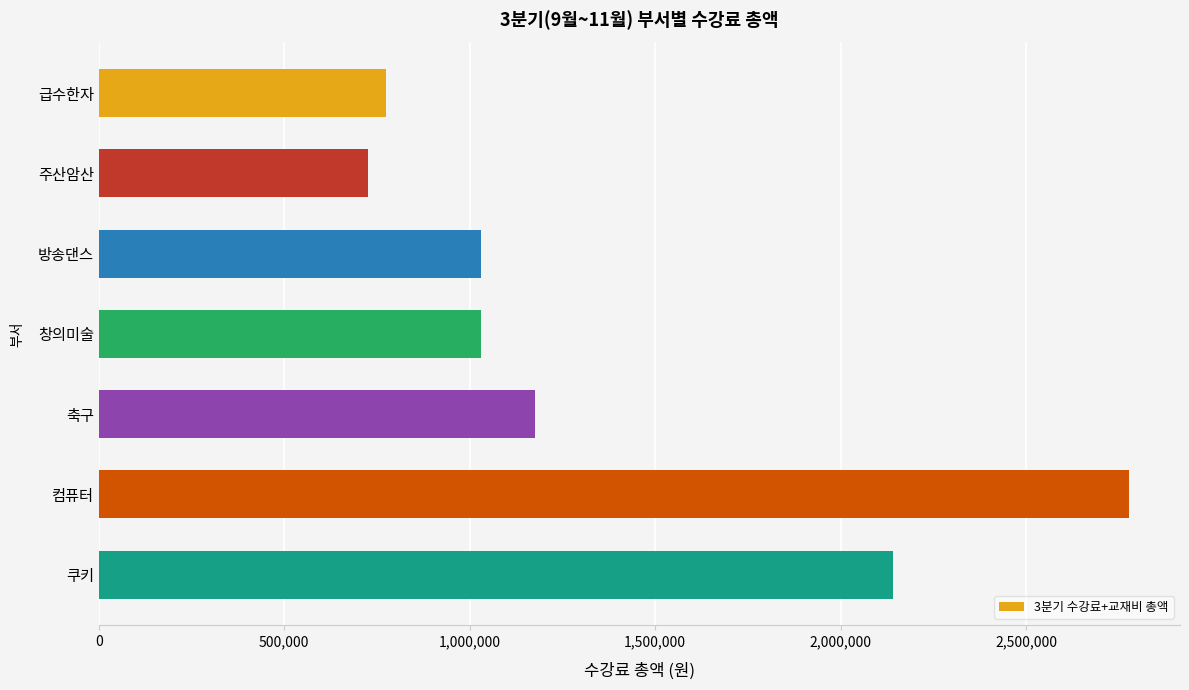

What is the ratio of the value at 축구 to the value at 컴퓨터?

0.4